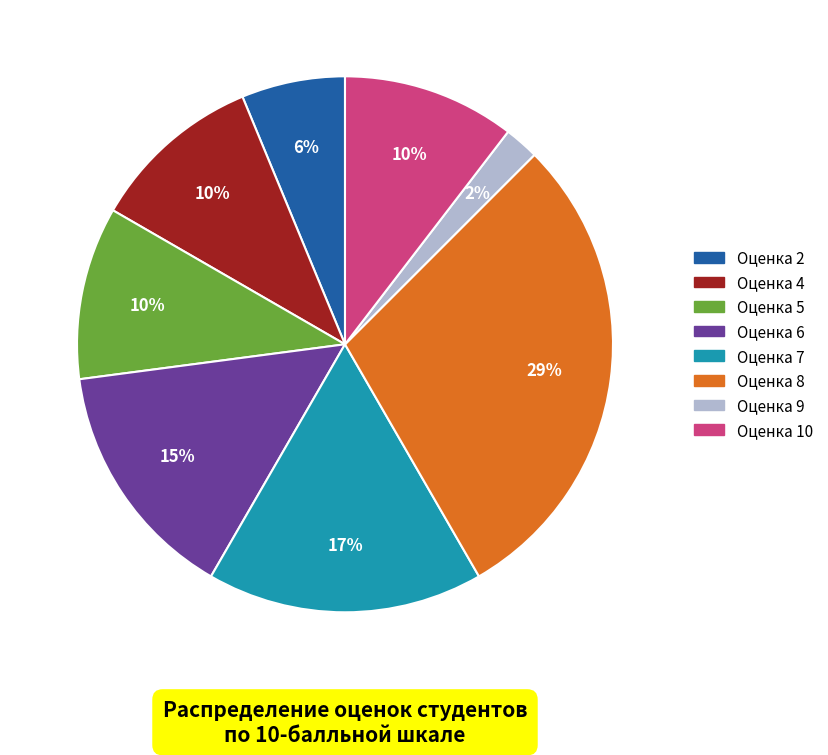

Is there a majority slice in this chart?

No